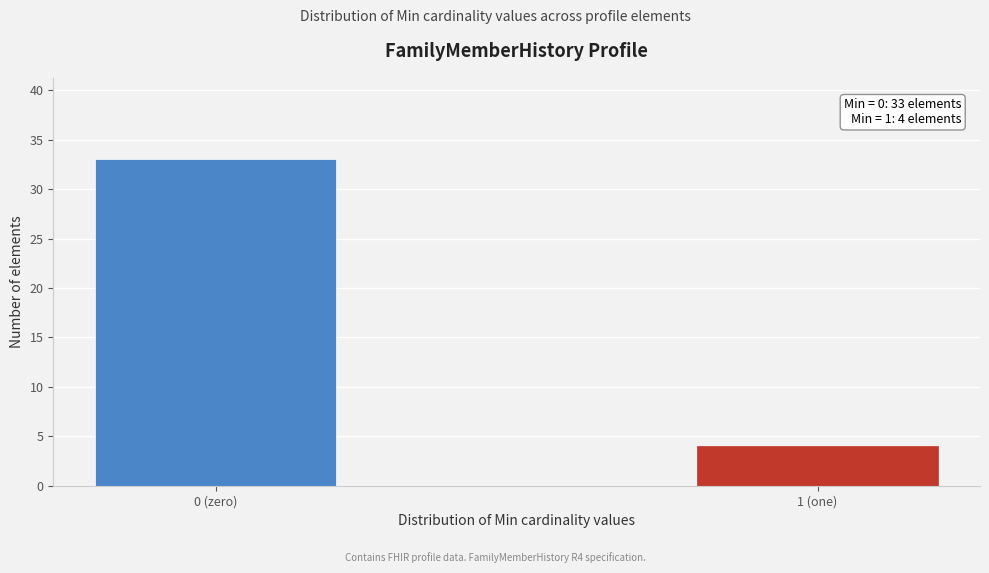

Reading left to right, what are all the values shown in this chart?

0 (zero)=33	1 (one)=4